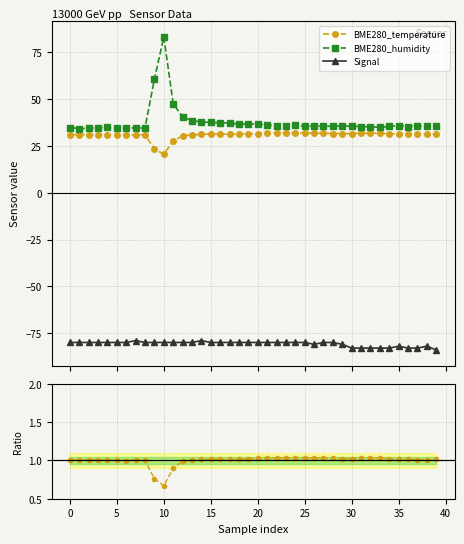

True or false: Signal has more than 0 points higher than both neighbors.

True